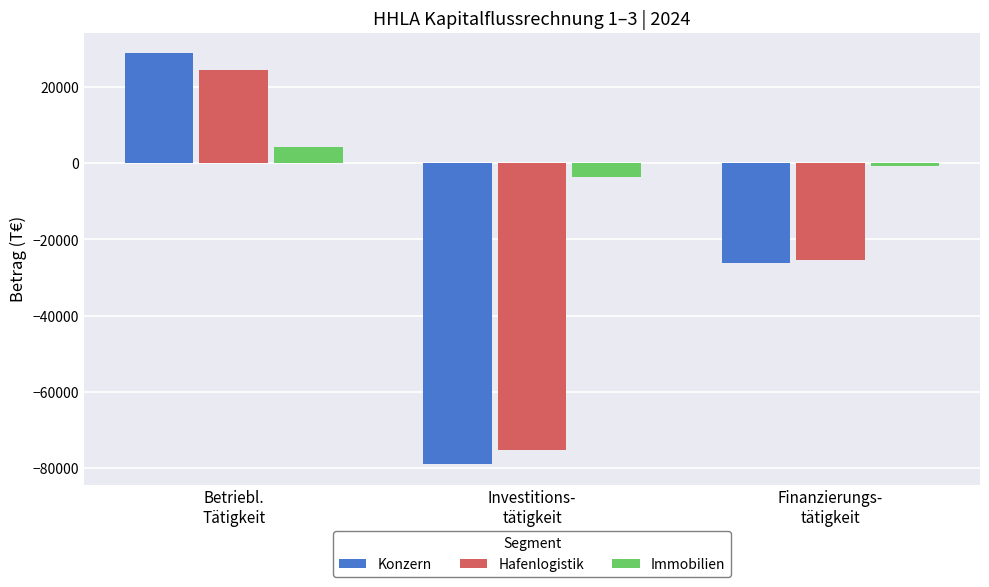

What is the difference between the highest and lowest values at Betriebl.
Tätigkeit?

24540